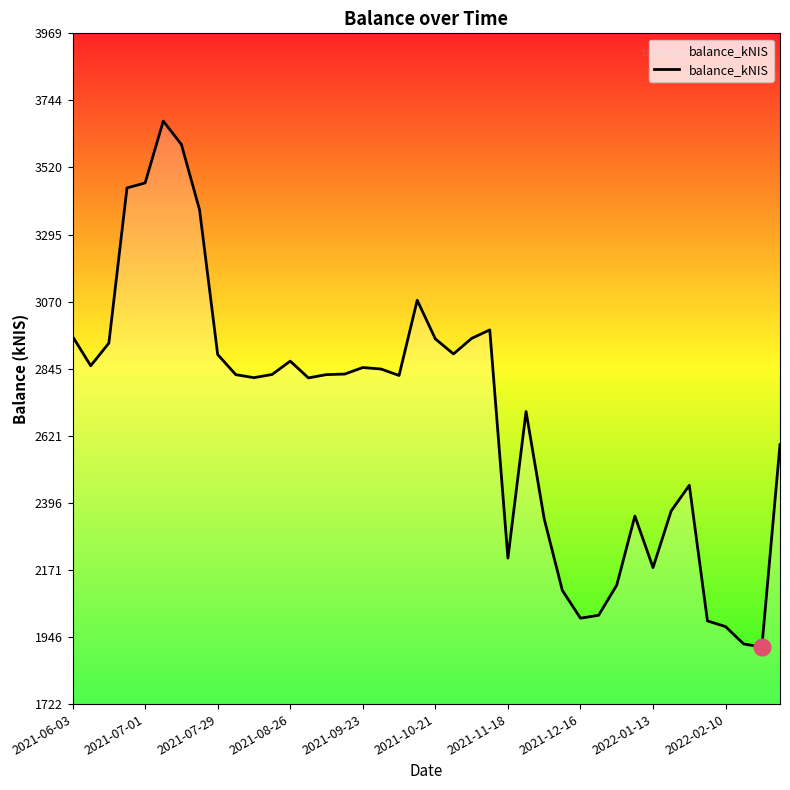

What is the difference between the maximum and minimum values?

1762.1